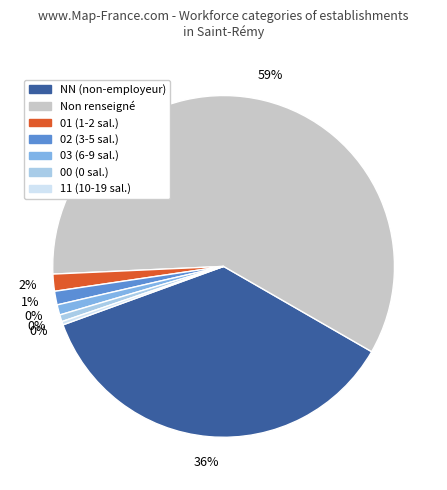

To the nearest percent, what is the average slice percentage?

14%